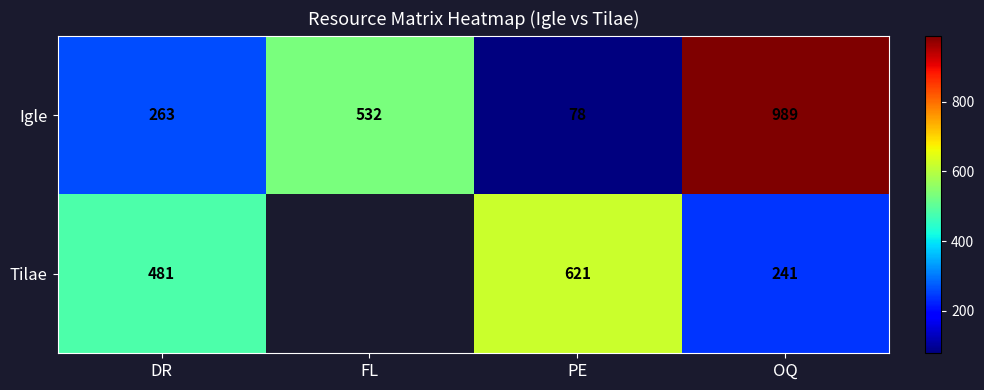

What is the lowest value of the Igle series?

78